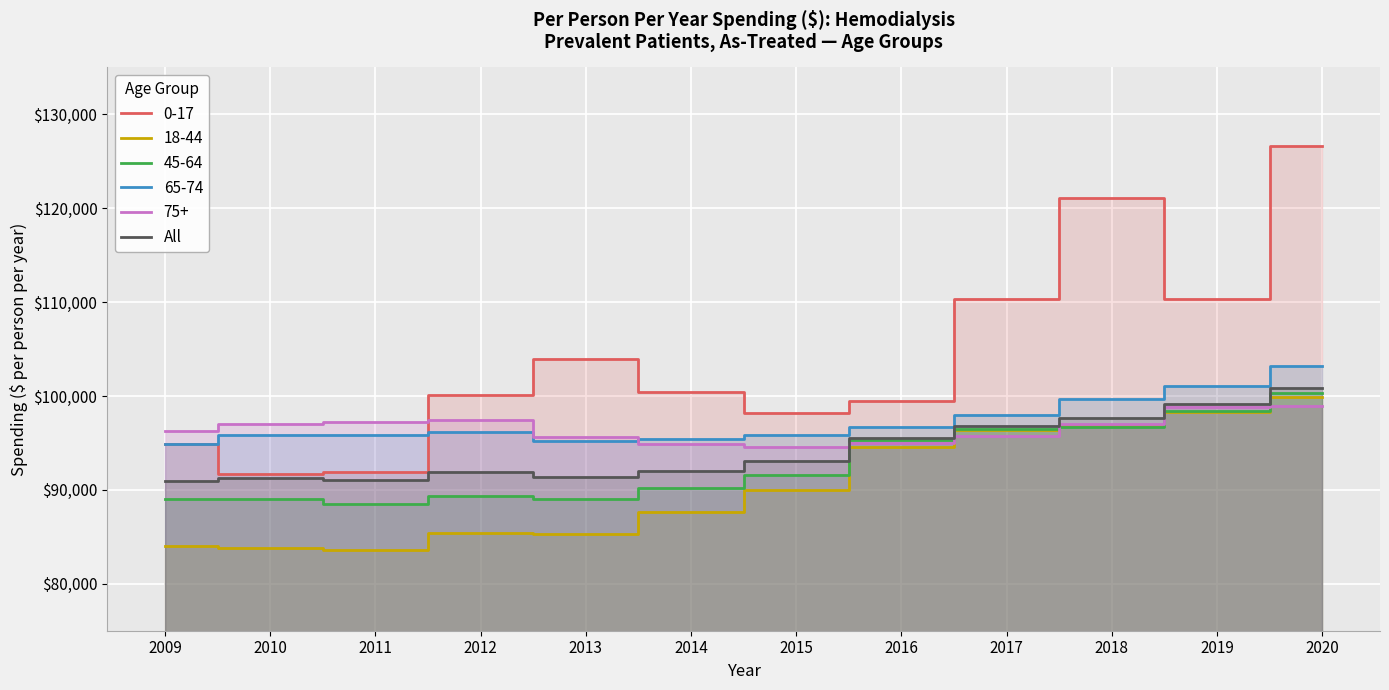

What is the minimum value for 45-64?

88528